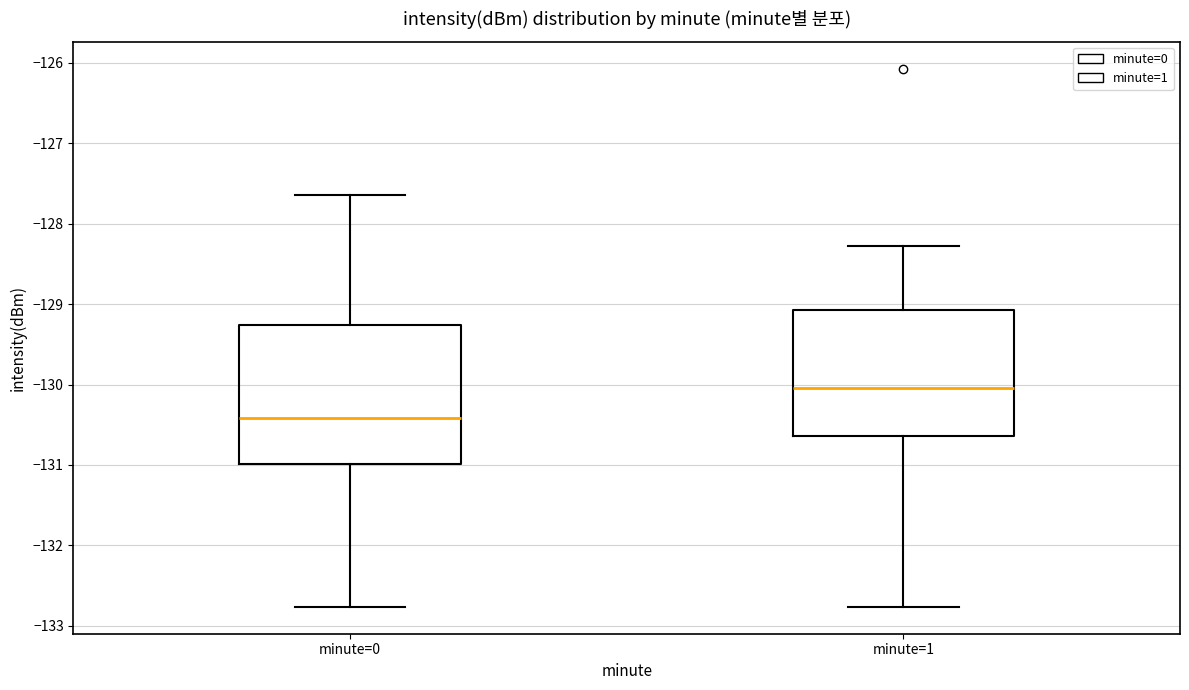

Which box has the lowest median line?

minute=0